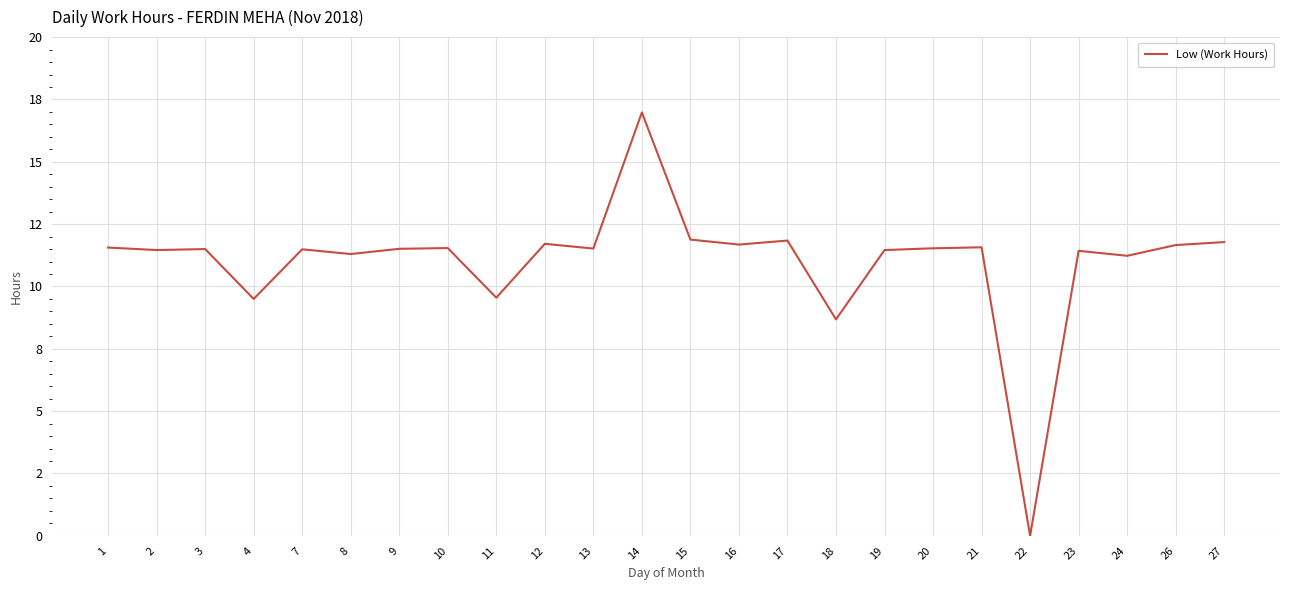

Does the chart have visible grid lines?

Yes